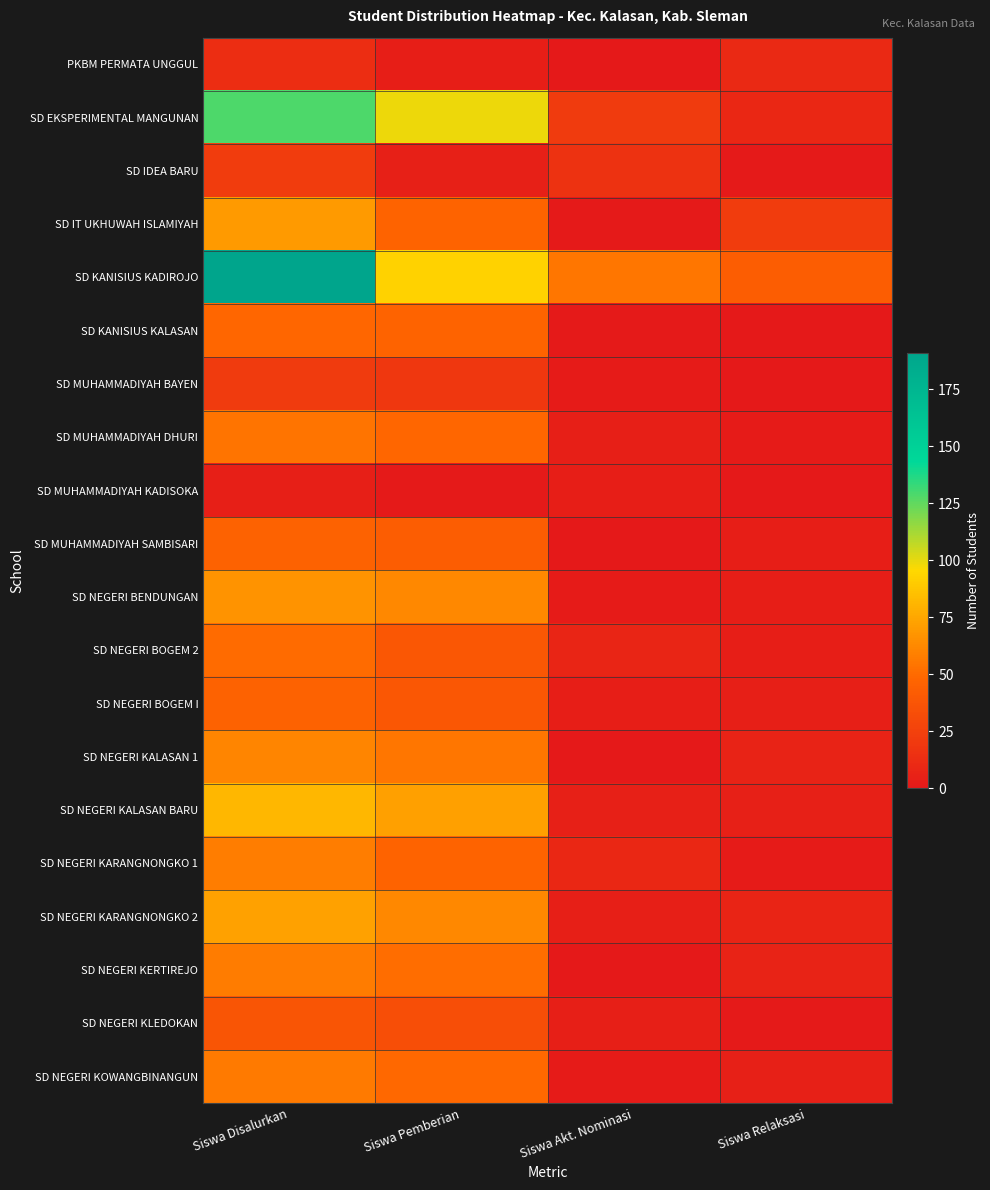

Rank the series by their maximum value, from highest to lowest.

SD KANISIUS KADIROJO, SD EKSPERIMENTAL MANGUNAN, SD NEGERI KALASAN BARU, SD NEGERI KARANGNONGKO 2, SD IT UKHUWAH ISLAMIYAH, SD NEGERI BENDUNGAN, SD NEGERI KALASAN 1, SD NEGERI KARANGNONGKO 1, SD NEGERI KERTIREJO, SD NEGERI KOWANGBINANGUN, SD MUHAMMADIYAH DHURI, SD NEGERI BOGEM 2, SD KANISIUS KALASAN, SD MUHAMMADIYAH SAMBISARI, SD NEGERI BOGEM I, SD NEGERI KLEDOKAN, SD IDEA BARU, SD MUHAMMADIYAH BAYEN, PKBM PERMATA UNGGUL, SD MUHAMMADIYAH KADISOKA